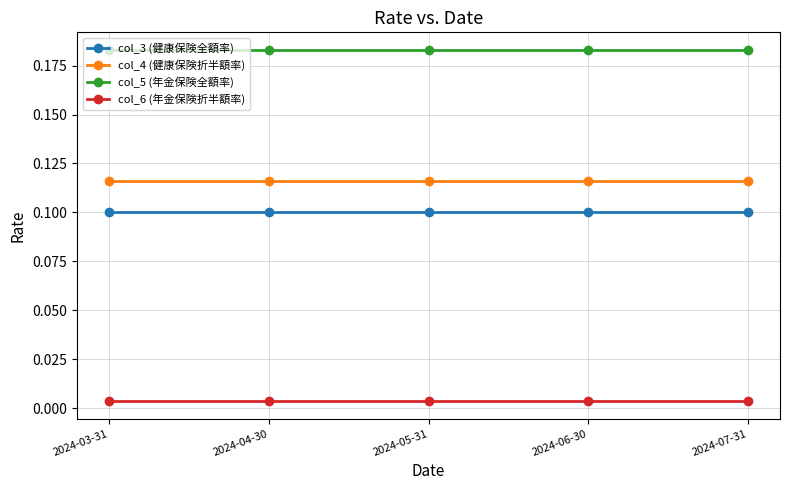

Is the value of col_4 (健康保険折半額率) at 2024-04-30 greater than the value of col_3 (健康保険全額率) at 2024-05-31?

Yes